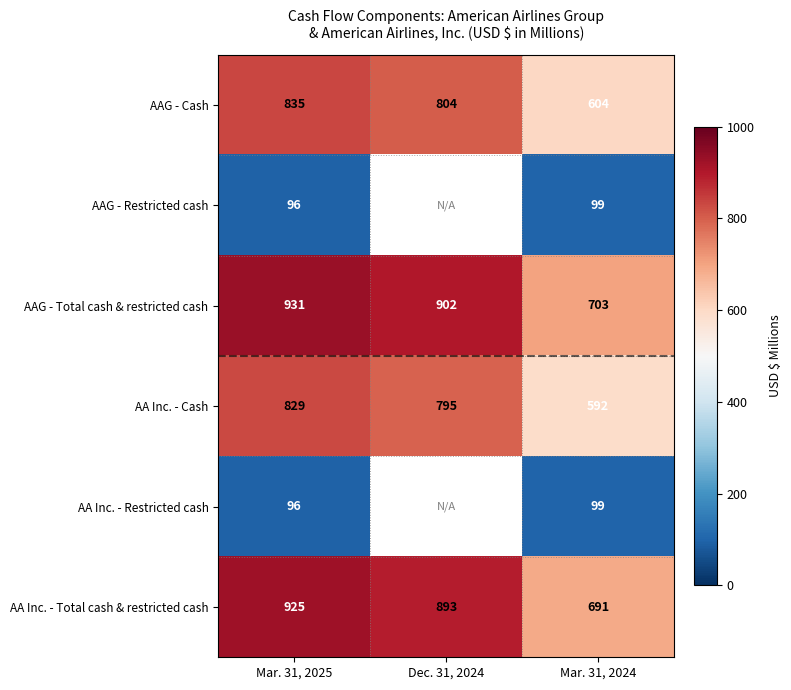

The AA Inc. - Total cash & restricted cash series shows 1359 at Mar. 31, 2025. True or false?

False